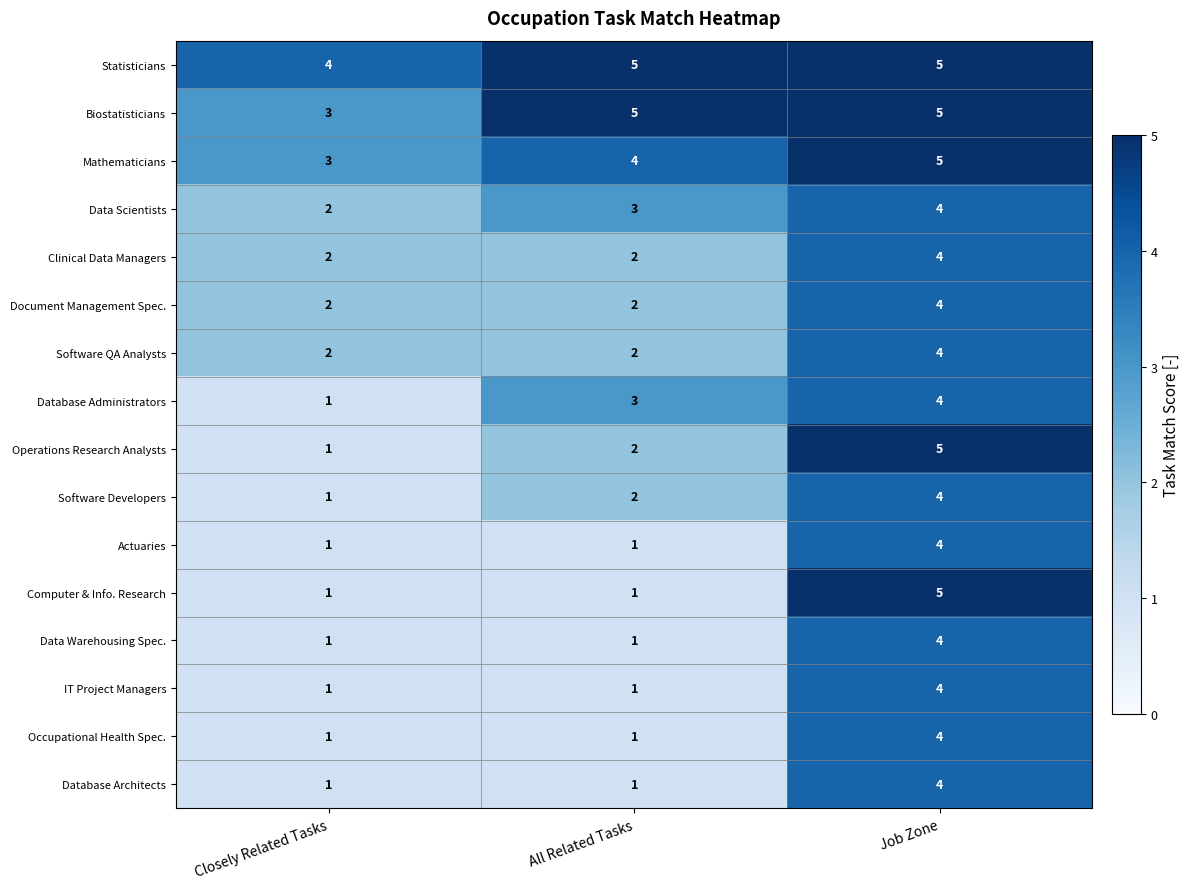

What is the maximum value shown in the chart?

5